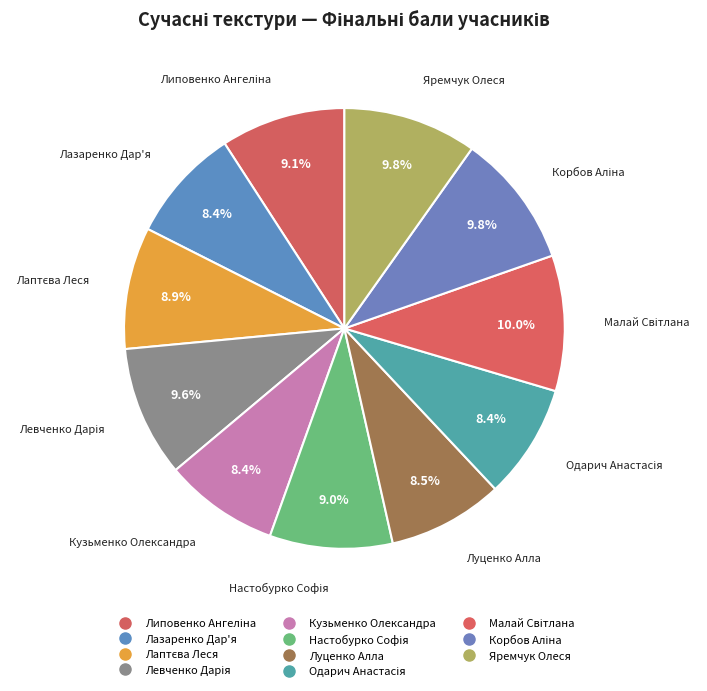

Count the number of slices in the pie.

11